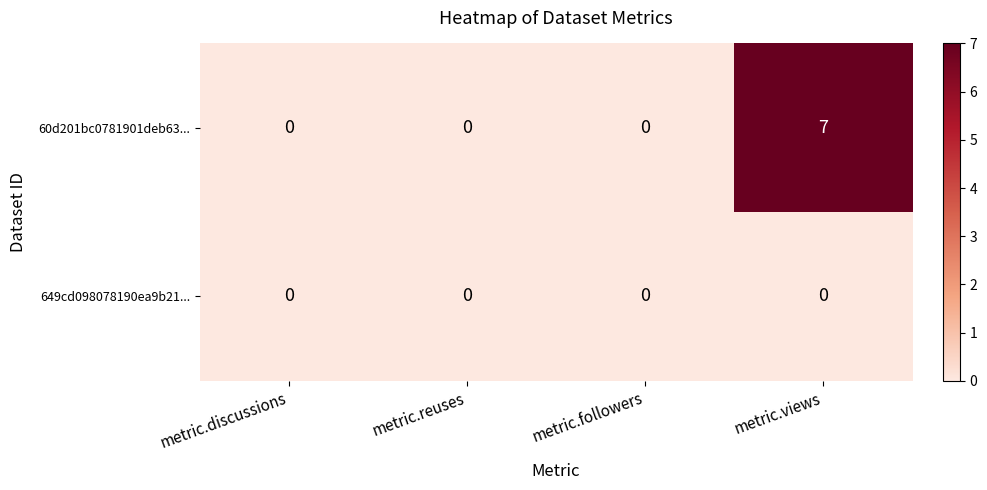

Between metric.discussions and metric.views, which series saw the biggest shift?

60d201bc0781901deb63...